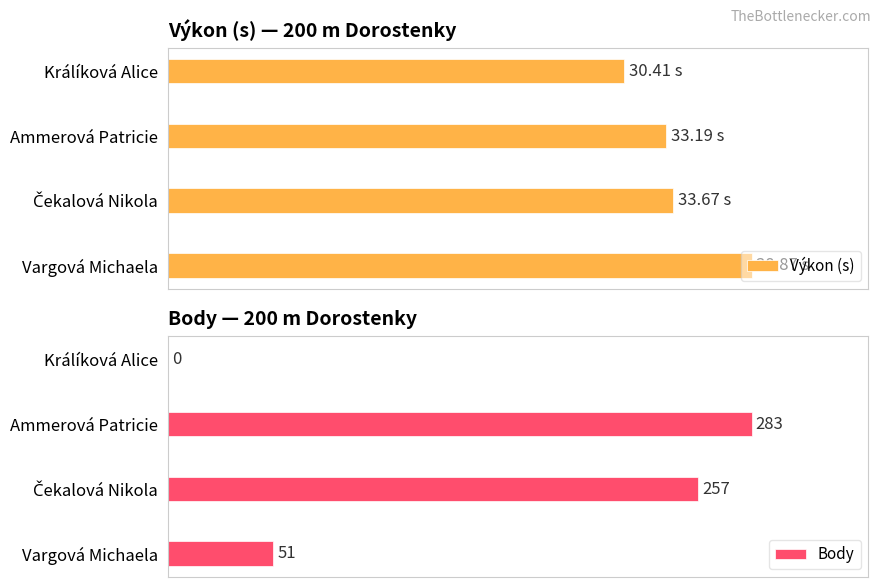

At which label does Body reach its peak?

Ammerová Patricie